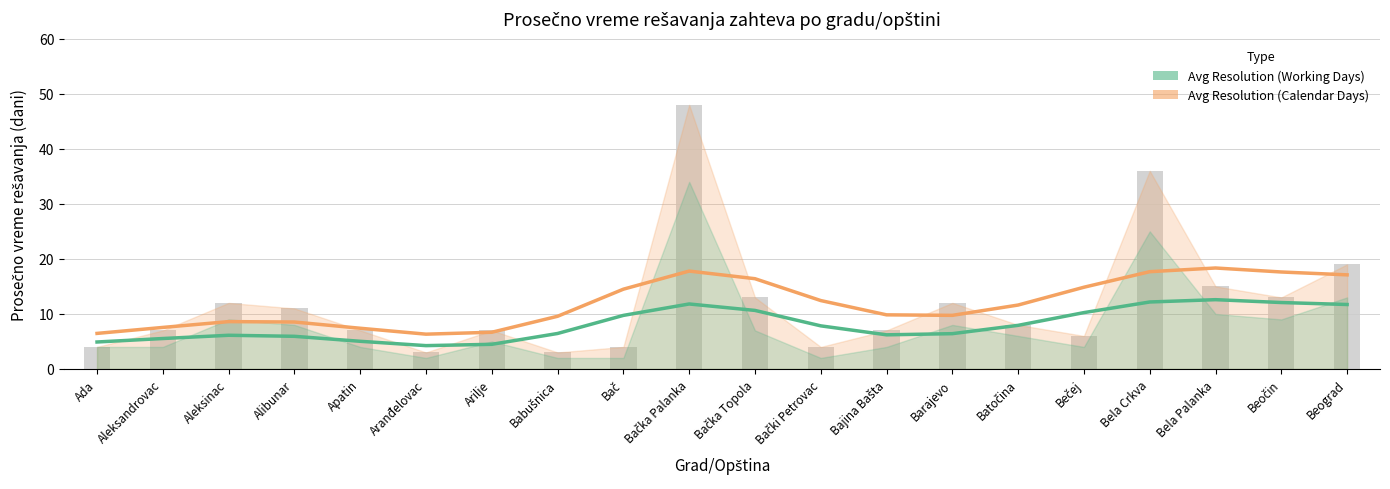

At which category is the sum across all series the highest?

Bačka Palanka